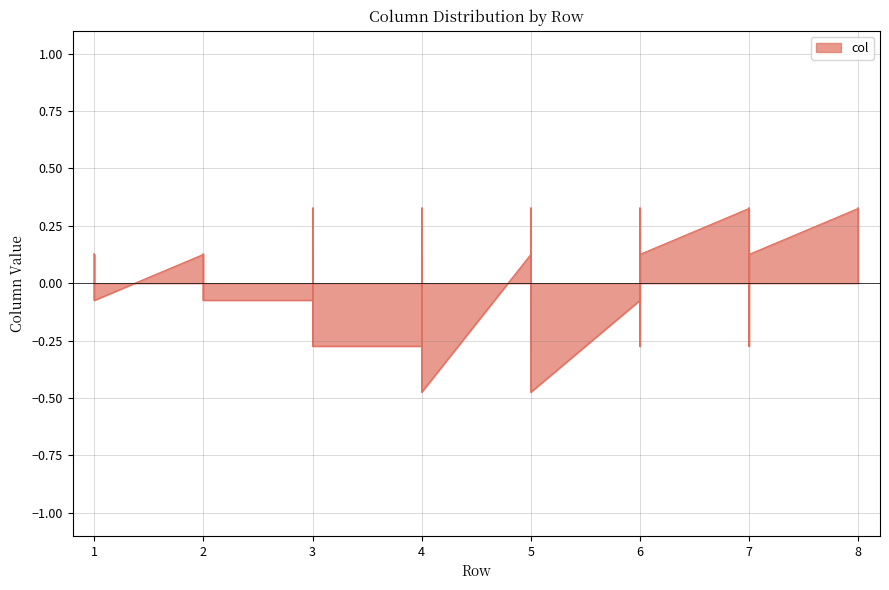

True or false: the data shows -0.0 at 1.

False